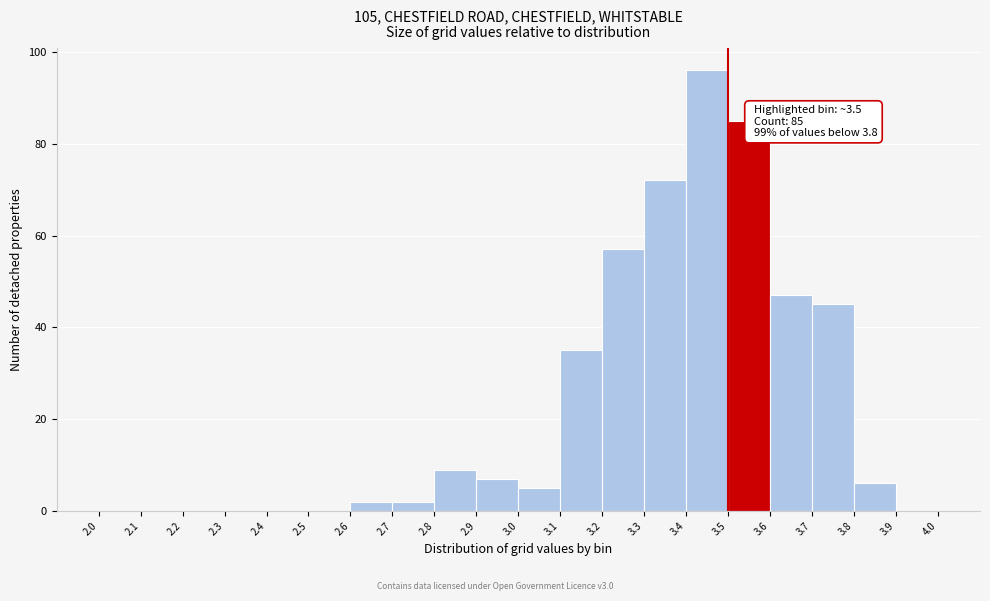

Which range on the x-axis has the tallest bar?

3.4 to 3.5